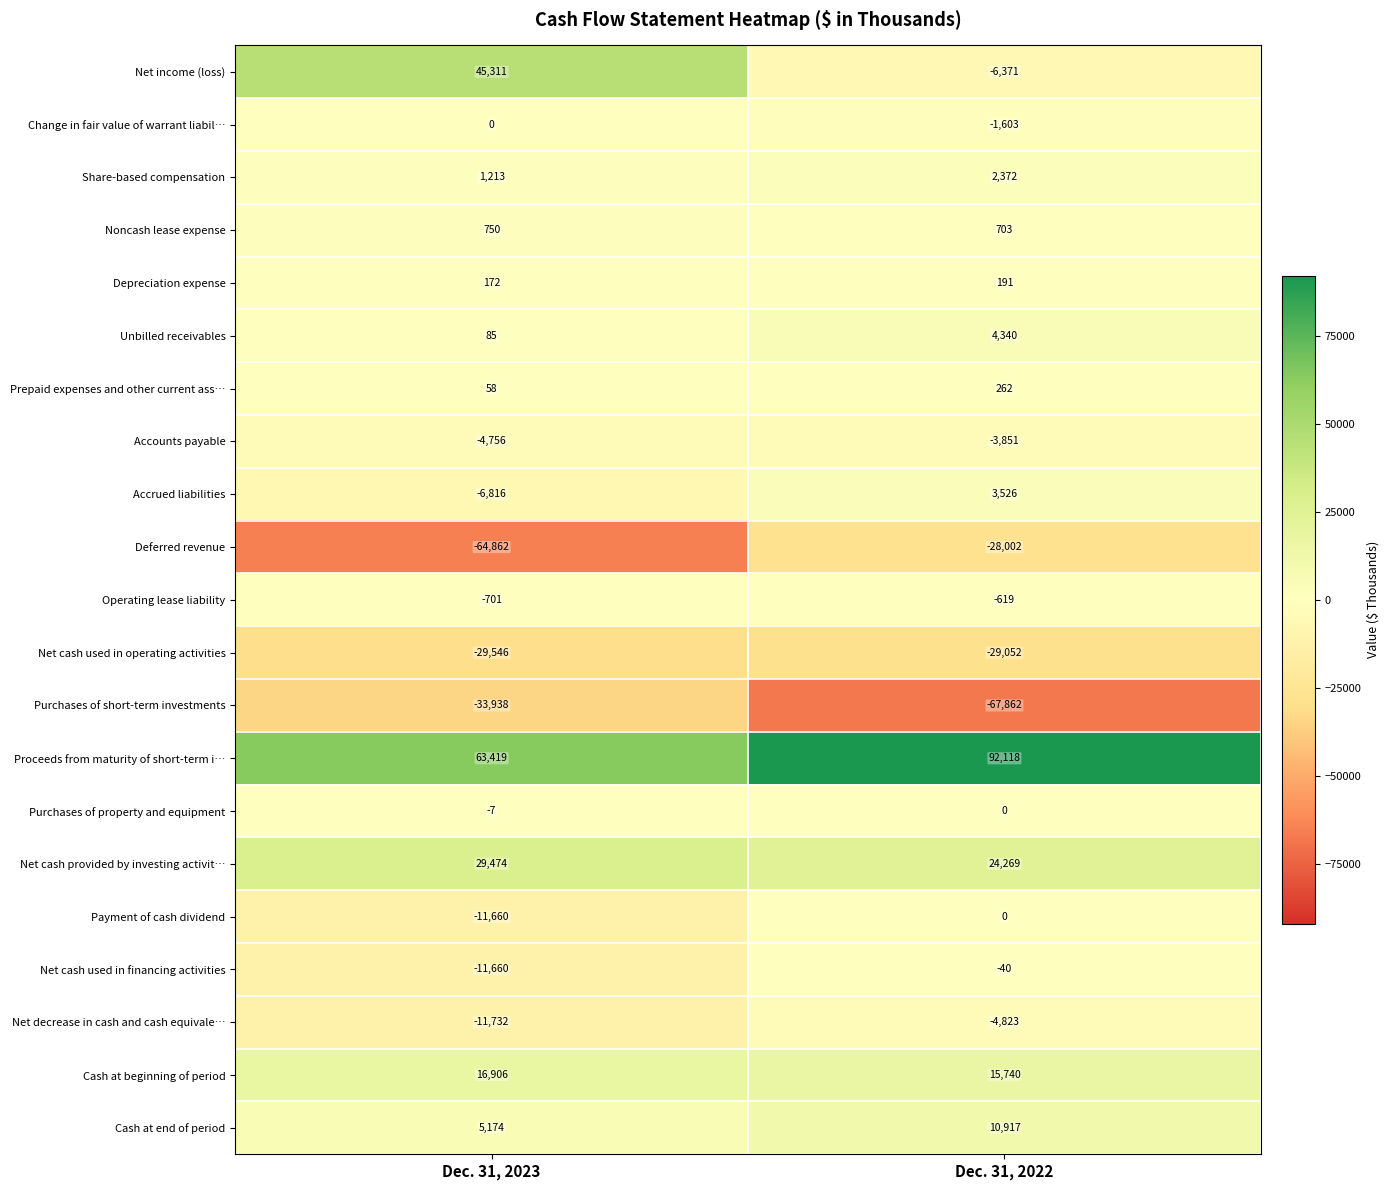

The Share-based compensation series shows 2372 at Dec. 31, 2022. True or false?

True